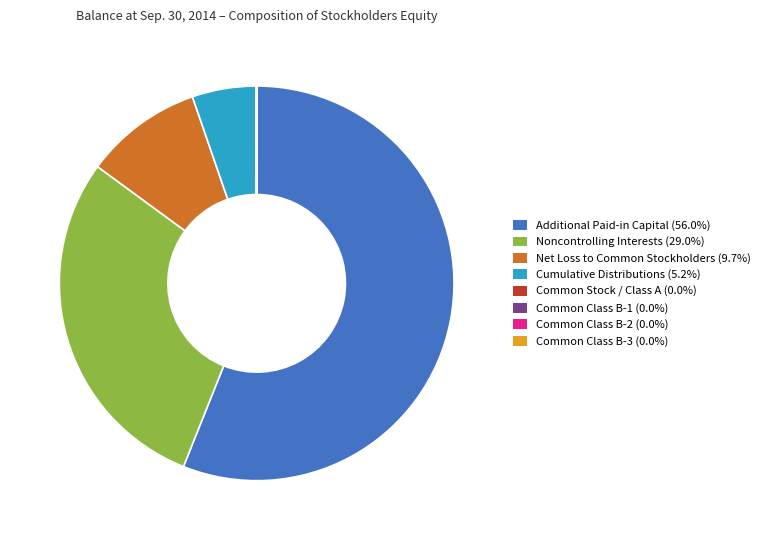

What is the largest slice in the pie chart?

Additional Paid-in Capital